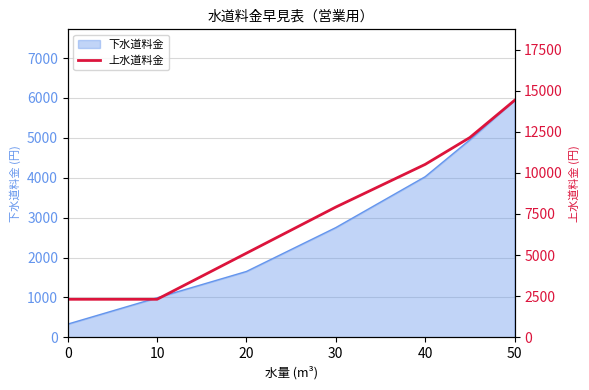

What is the lowest value of the 下水道料金 series?

330